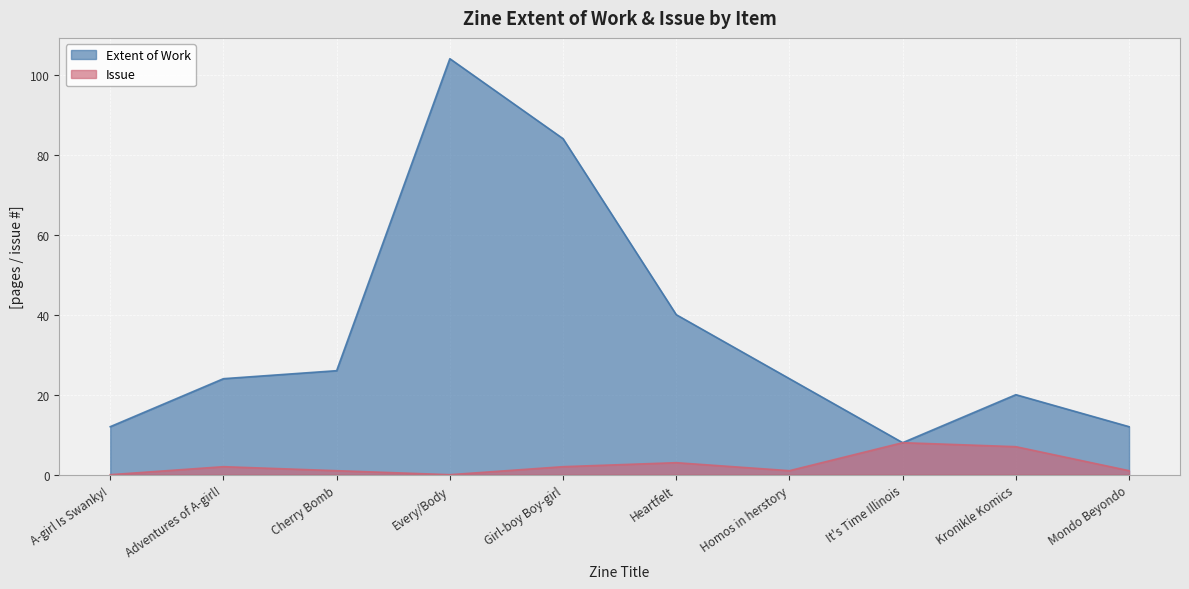

The value of Issue at Heartfelt is 3. True or false?

True